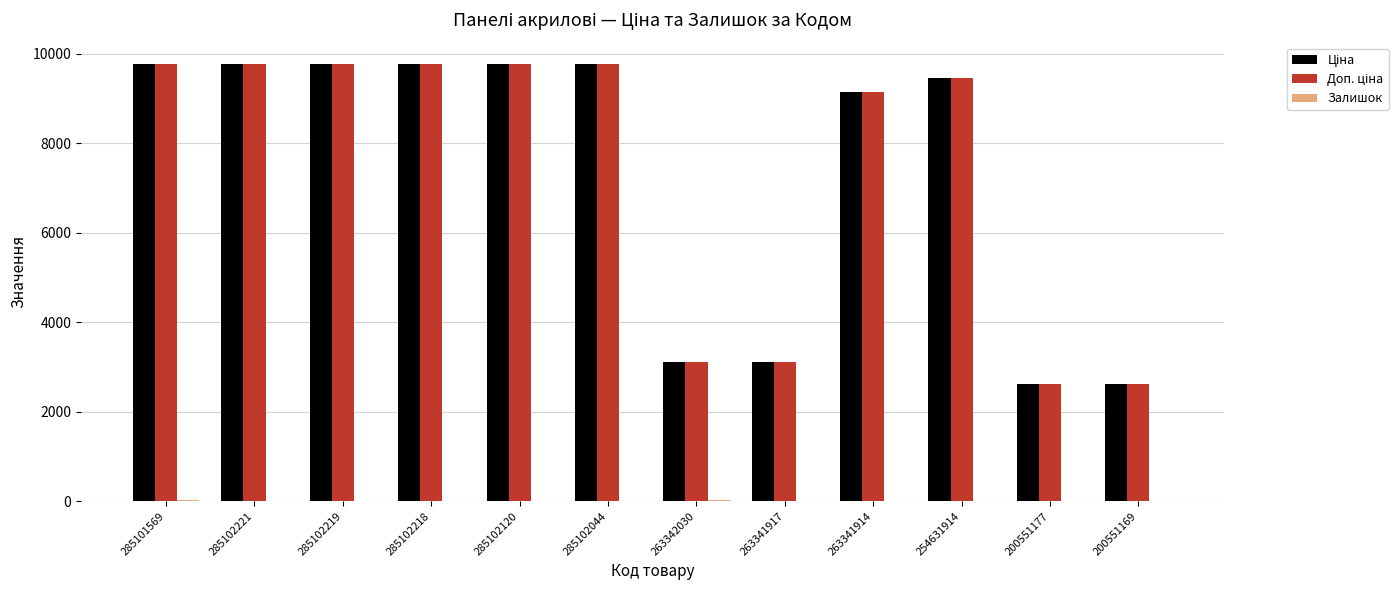

Reading left to right, extract all data points from this chart.

Ціна: 9764.4	9764.4	9764.4	9764.4	9764.4	9764.4	3112.5	3112.5	9154.5	9460.9	2621.3	2621.3
Доп. ціна: 9764.4	9764.4	9764.4	9764.4	9764.4	9764.4	3113.0	3113.0	9154.5	9460.9	2621.0	2621.0
Залишок: 18.0	16.0	13.0	8.0	13.0	7.0	33.0	3.0	0.0	0.0	2.0	3.0